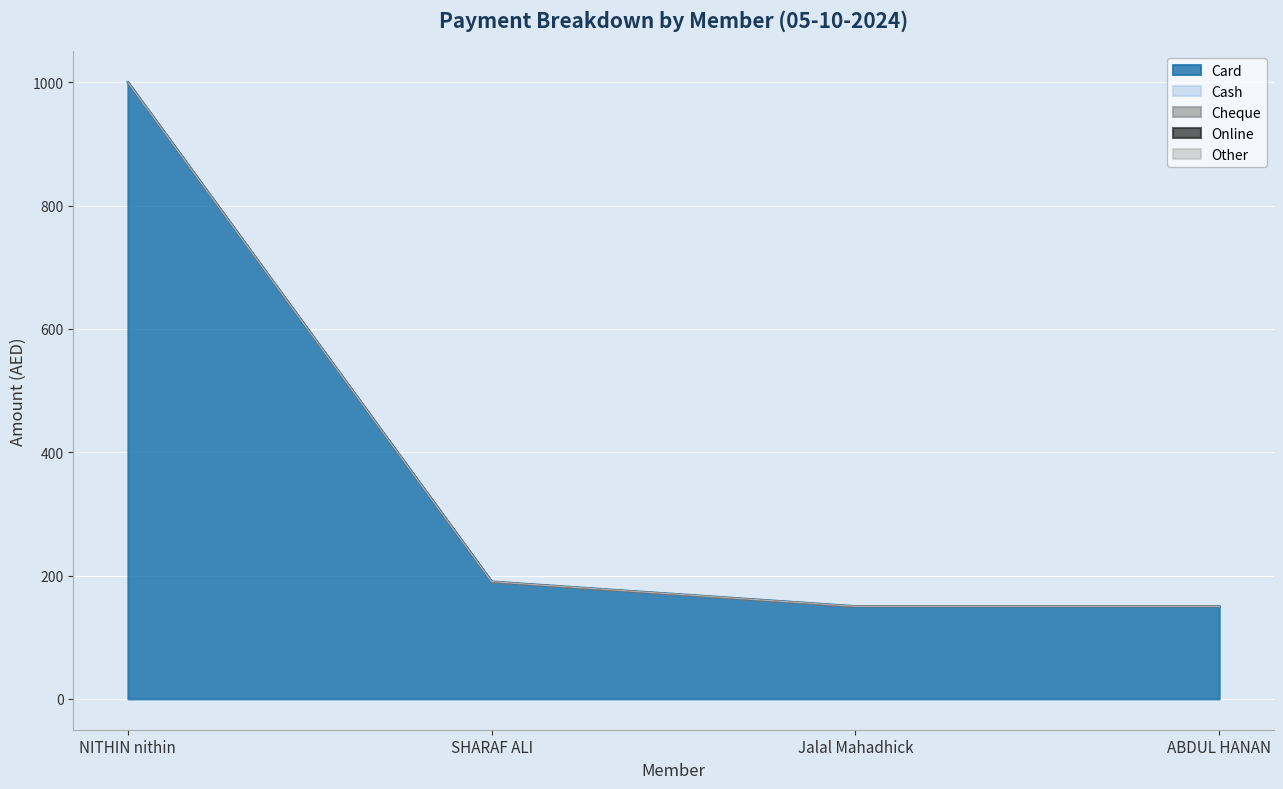

Does the chart display data point markers on the line(s)?

No